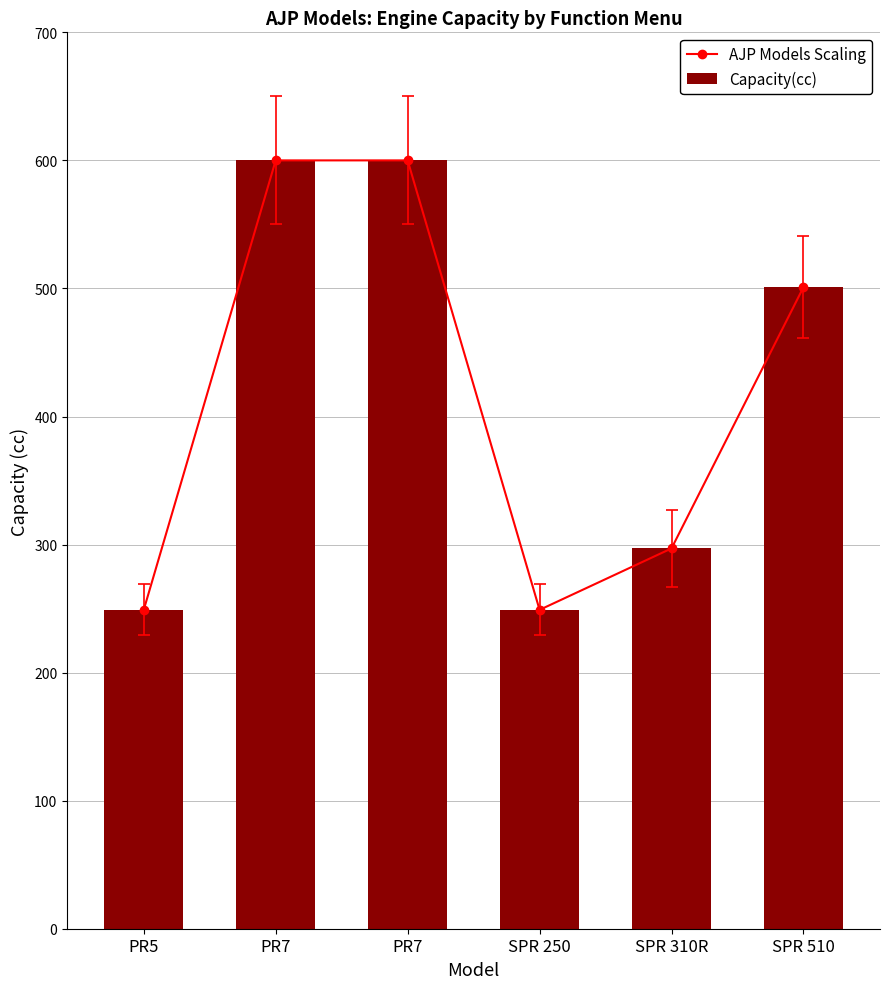

How many values in the AJP Models Scaling series exceed 501?

2